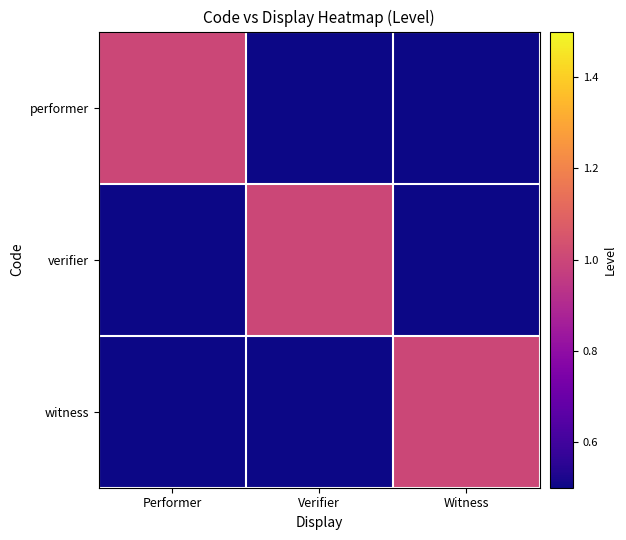

Which label corresponds to the smallest value in the chart?

Verifier